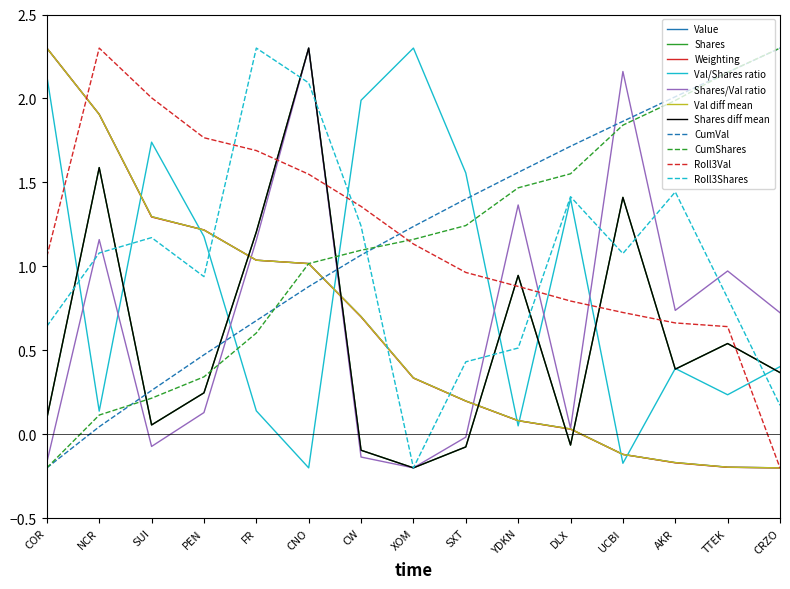

What is the approximate value of Value at AKR?

-0.2